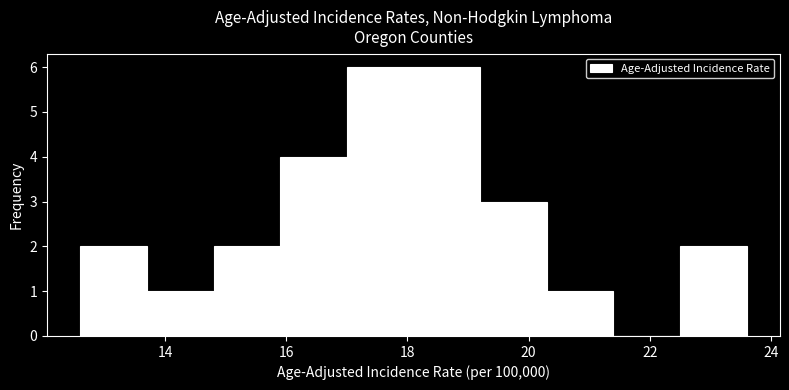

Reading left to right, transcribe this chart: for each bar, give the range it covers on the x-axis and its height. Neither the bar edges nor the heights are printed on the chart, so give them approximately, as read against the axes.

12.6 to 13.7: 2
13.7 to 14.8: 1
14.8 to 15.9: 2
15.9 to 17.0: 4
17.0 to 18.1: 6
18.1 to 19.2: 6
19.2 to 20.3: 3
20.3 to 21.4: 1
21.4 to 22.5: 0
22.5 to 23.6: 2